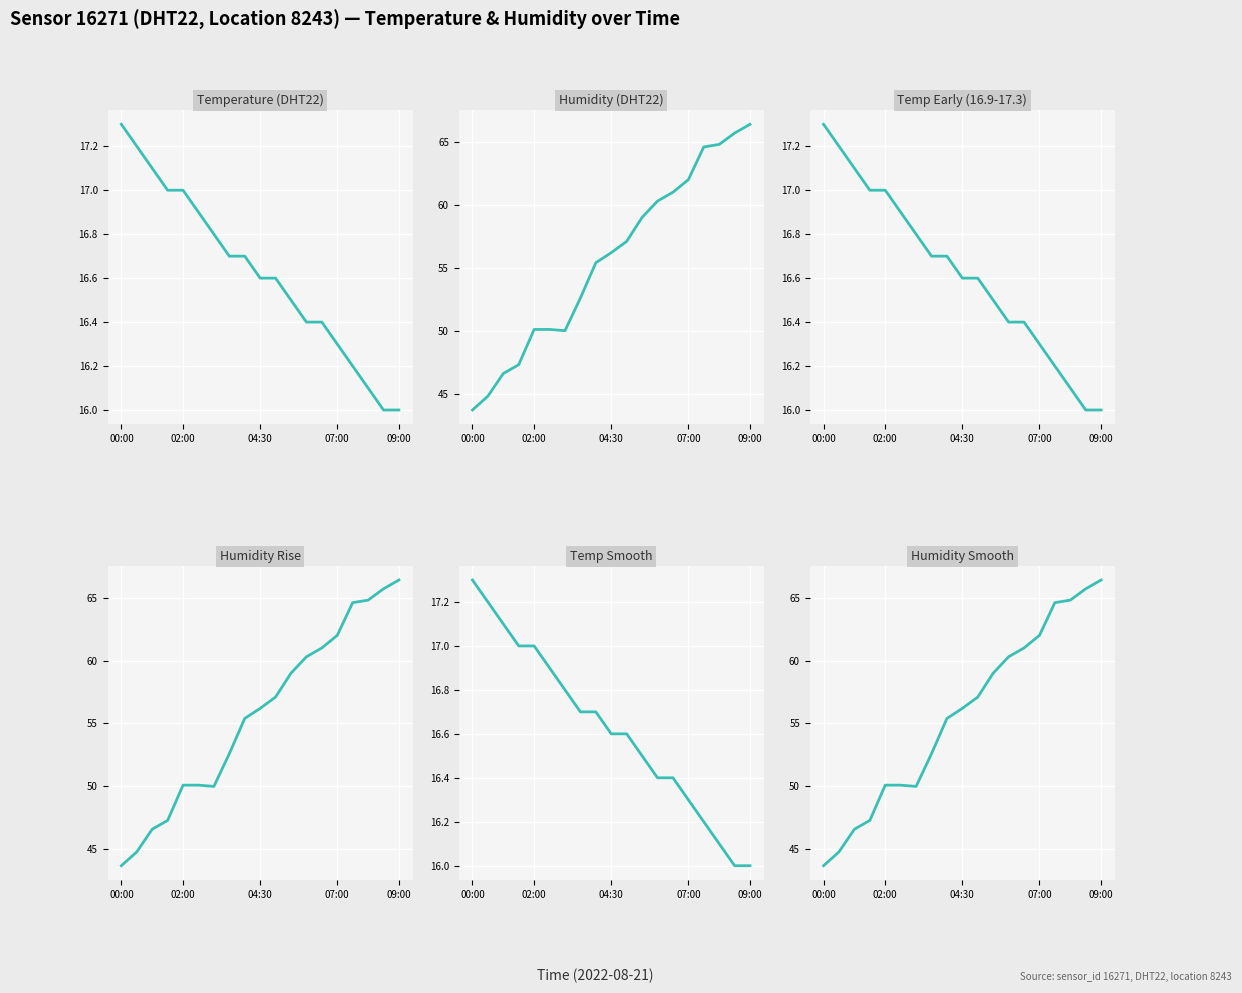

What is the smallest value displayed?

16.0